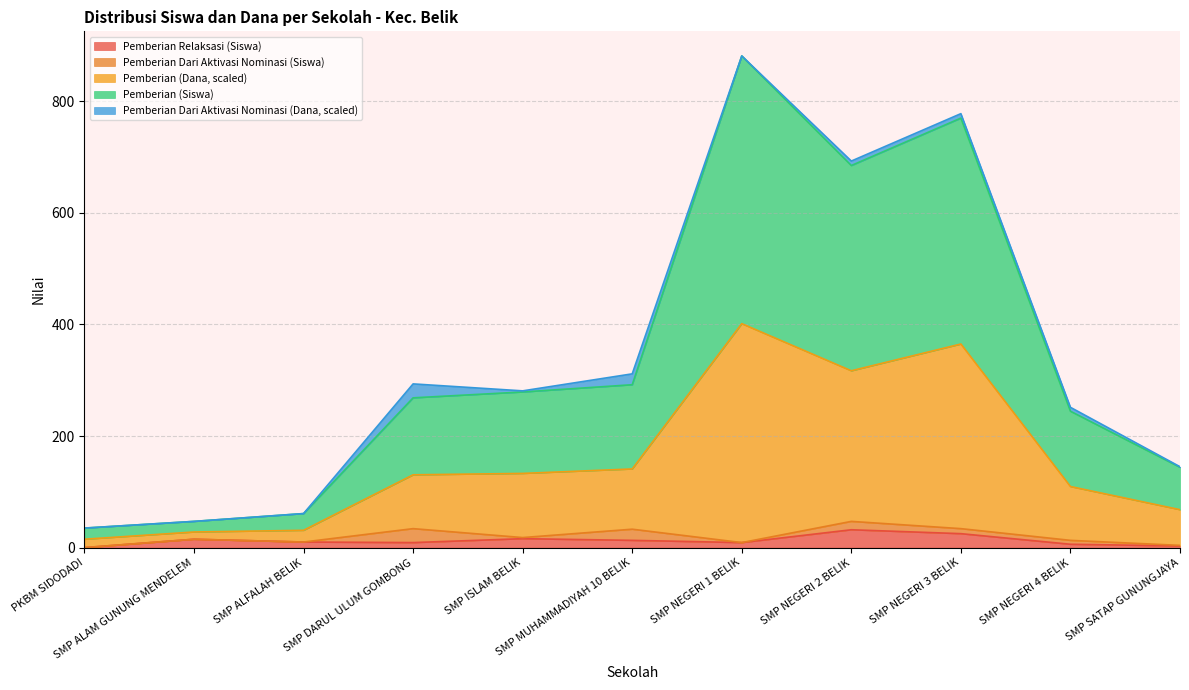

The Pemberian Relaksasi (Siswa) series shows 32.0 at SMP NEGERI 2 BELIK. True or false?

True